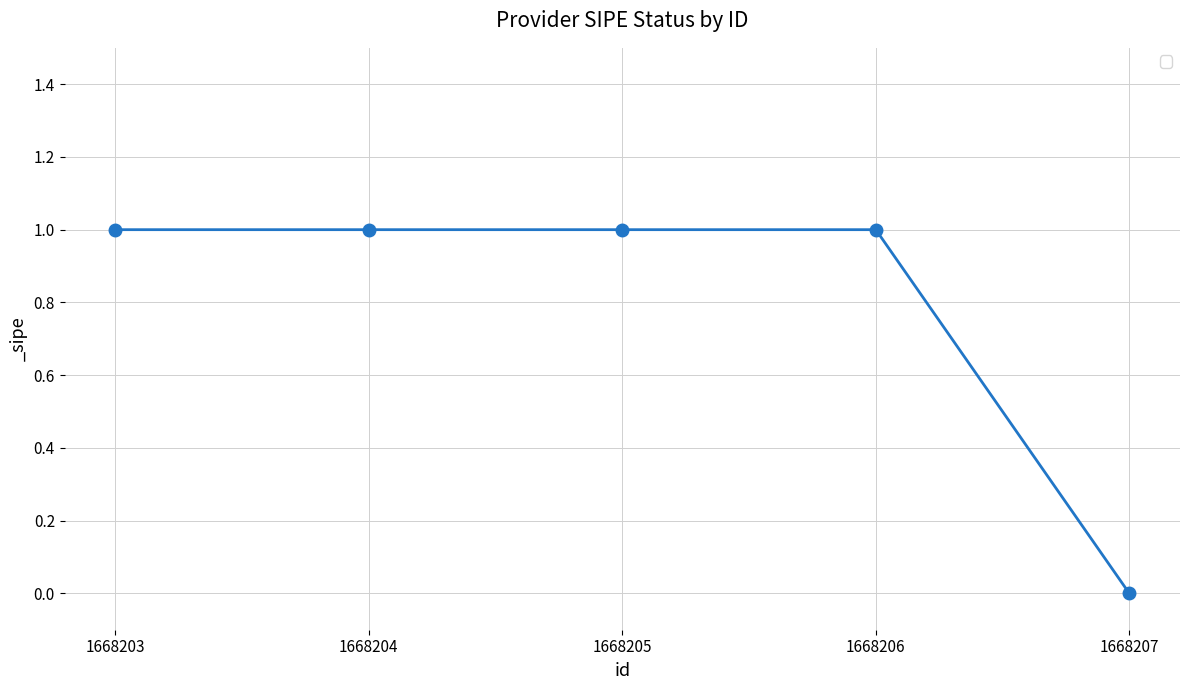

Reading left to right, list all the values displayed in this chart.

1	1	1	1	0